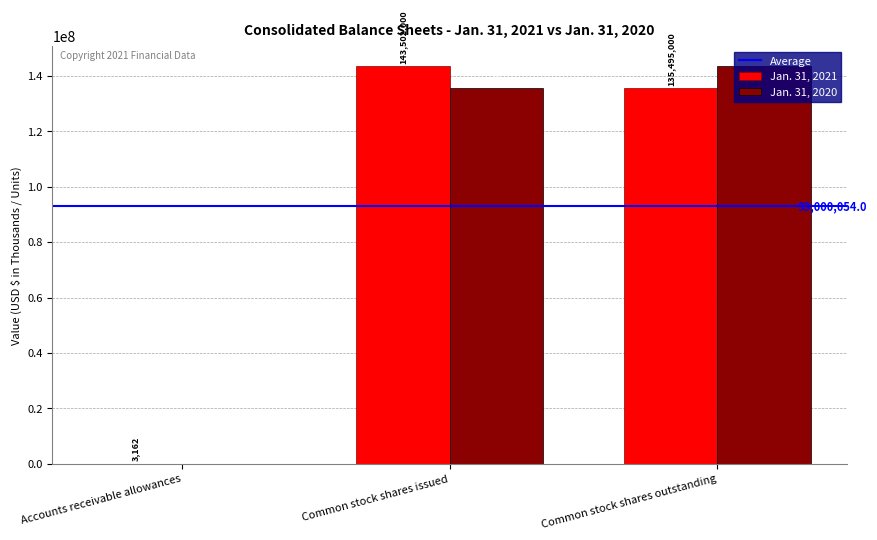

Between Accounts receivable allowances and Common stock shares issued, which series saw the biggest shift?

Jan. 31, 2021